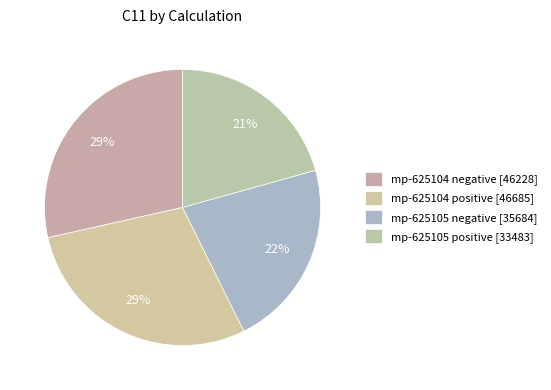

Count the number of slices in the pie.

4